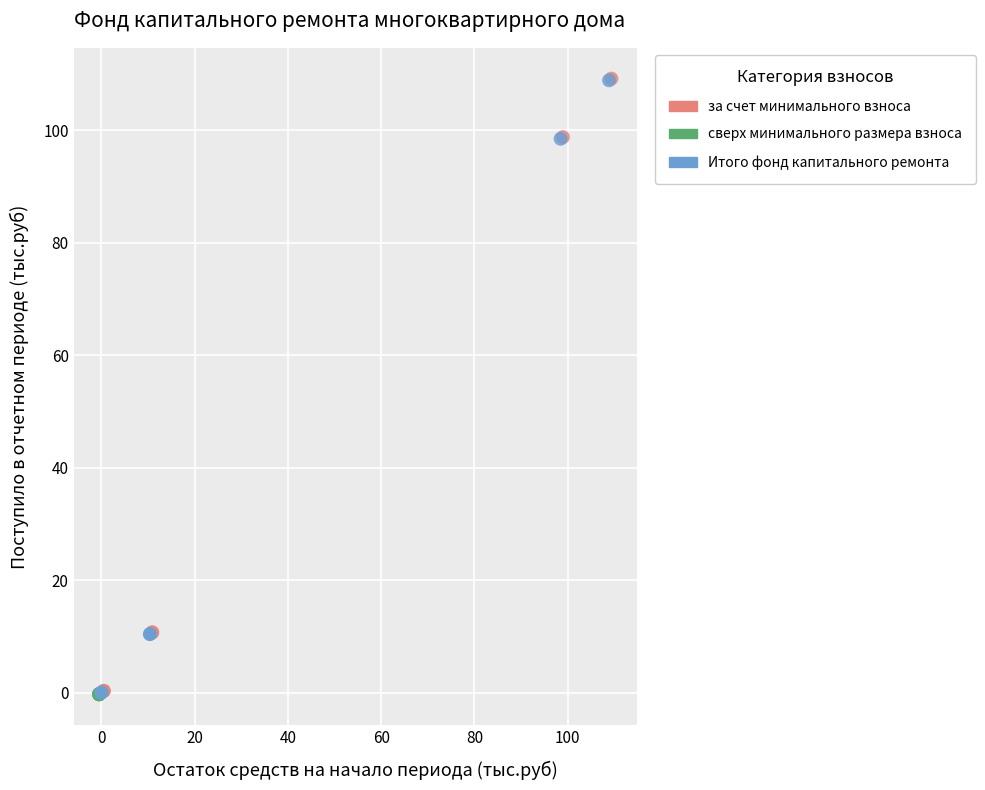

What are all the series names shown in the legend?

за счет минимального взноса, сверх минимального размера взноса, Итого фонд капитального ремонта